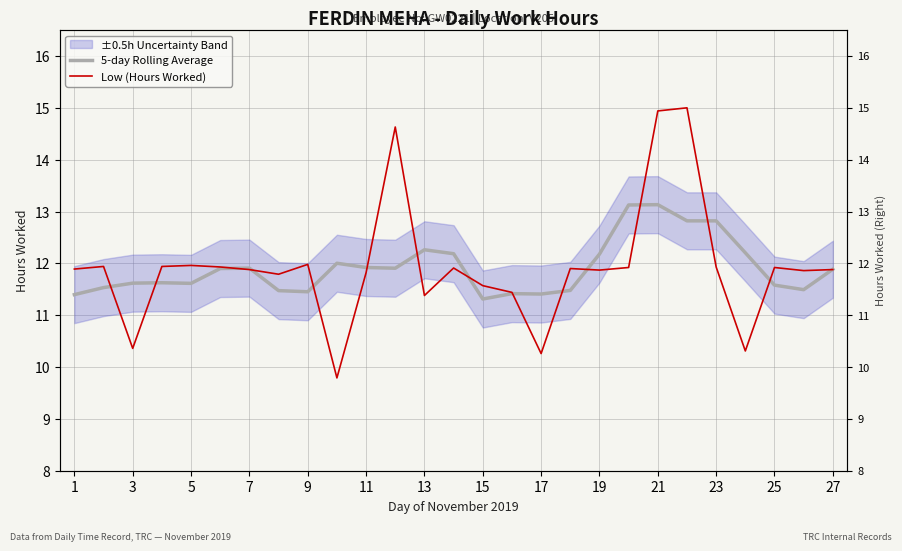

Which series has the widest spread of values?

Low (Hours Worked)